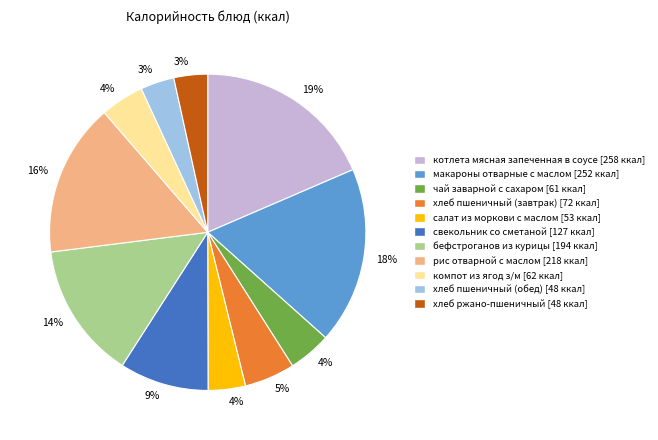

Do чай заварной с сахаром and макароны отварные с маслом together represent more than half of the pie?

No